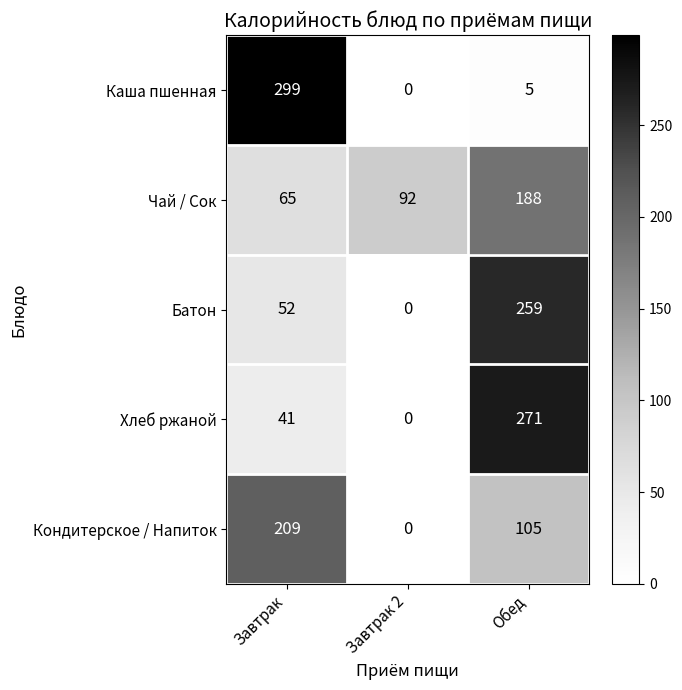

Which label corresponds to the smallest value in the chart?

Завтрак 2